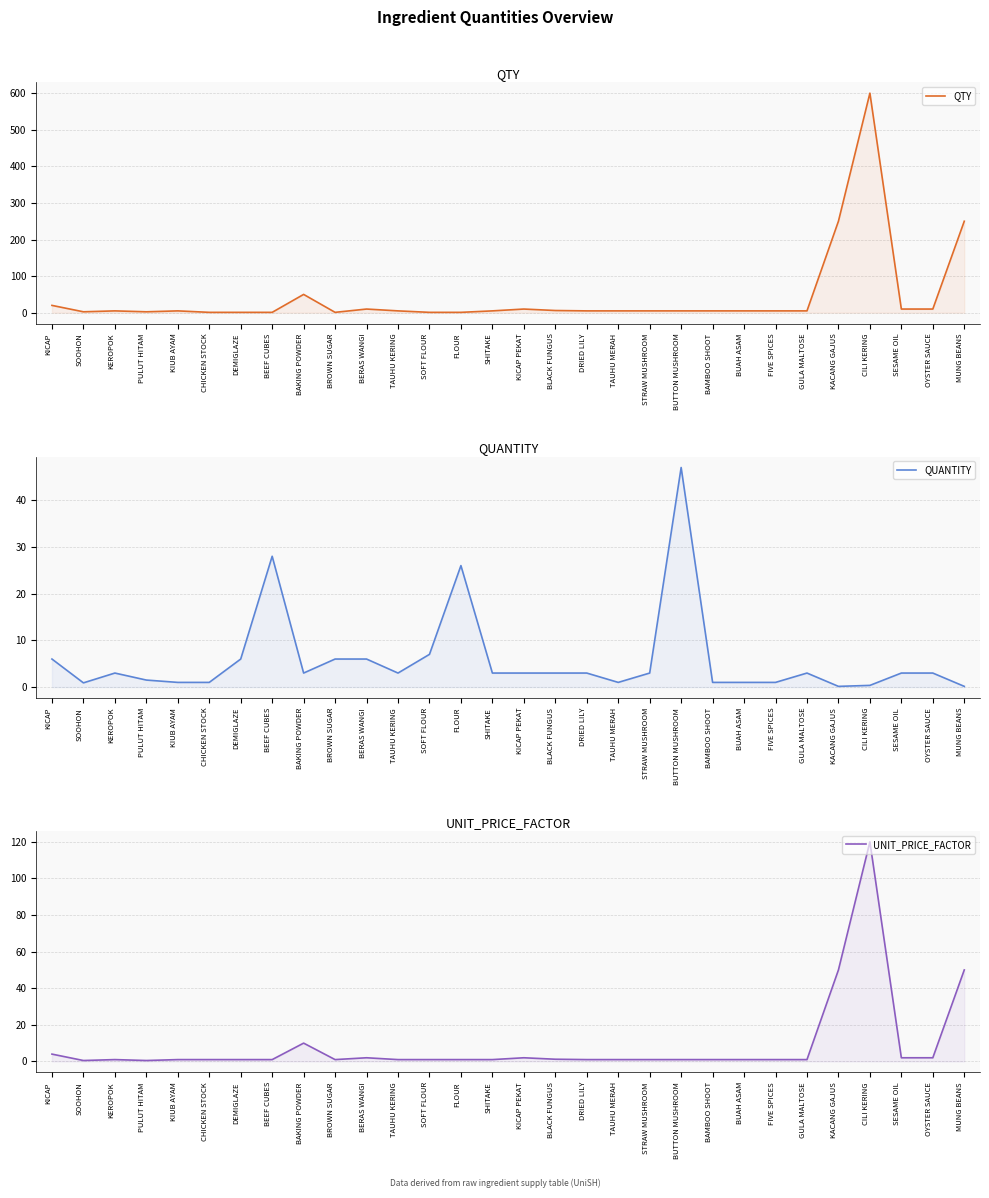

What is the sum of all QUANTITY values?

174.1